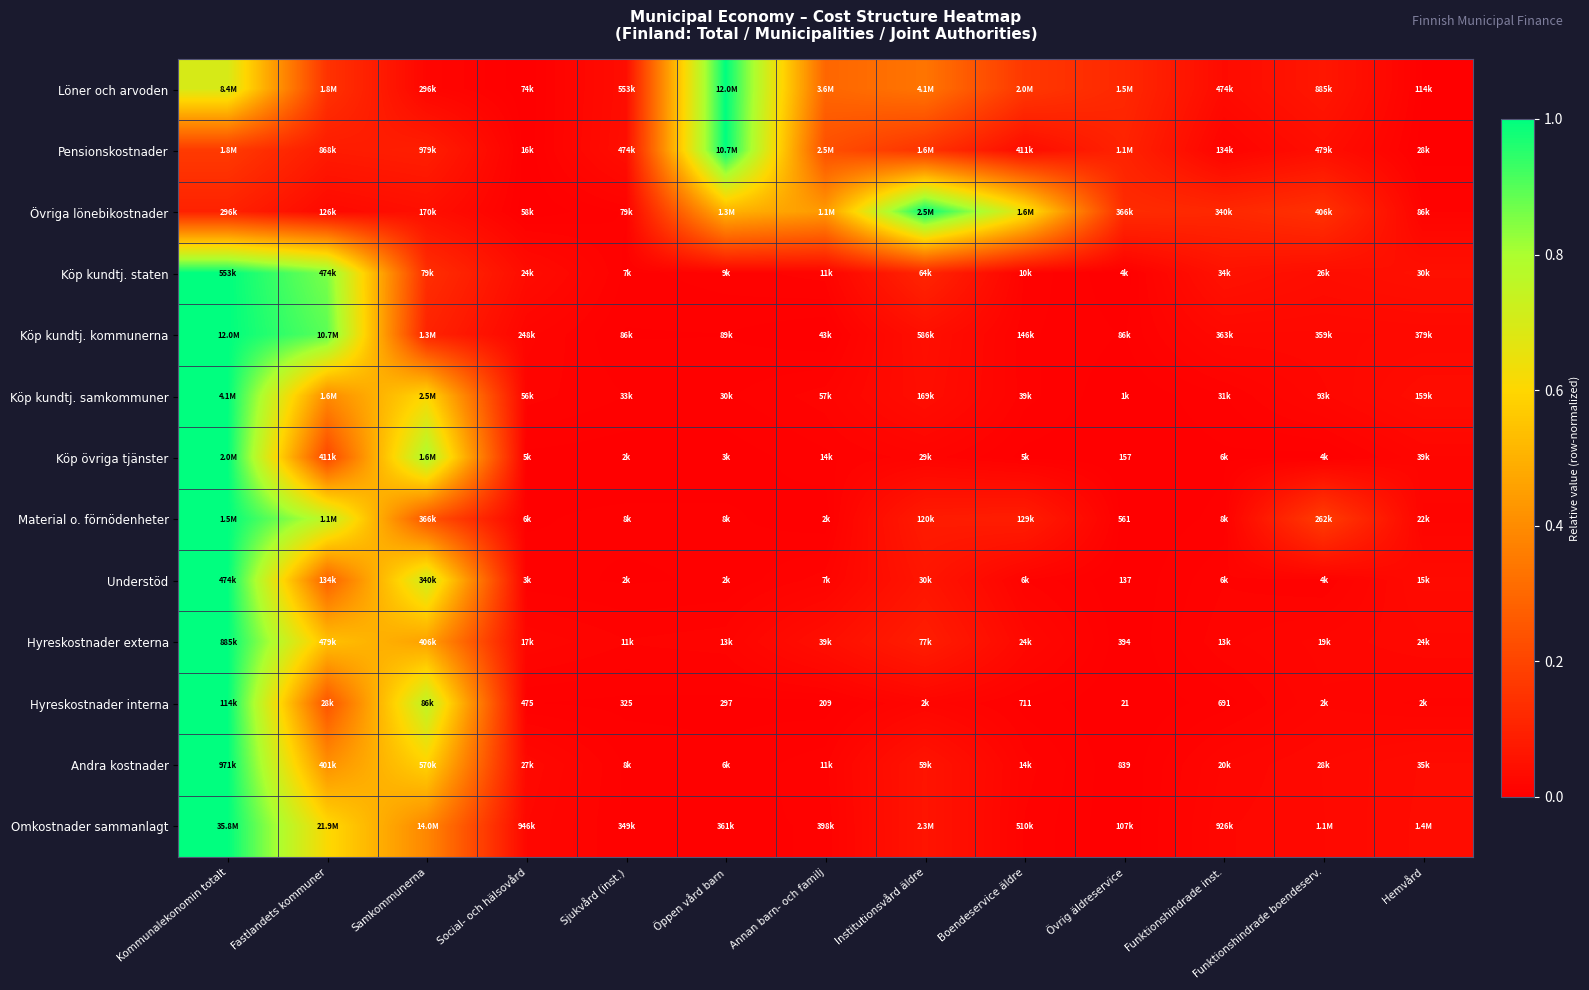

The Omkostnader sammanlagt series shows 0.0 at Social- och hälsovård. True or false?

True